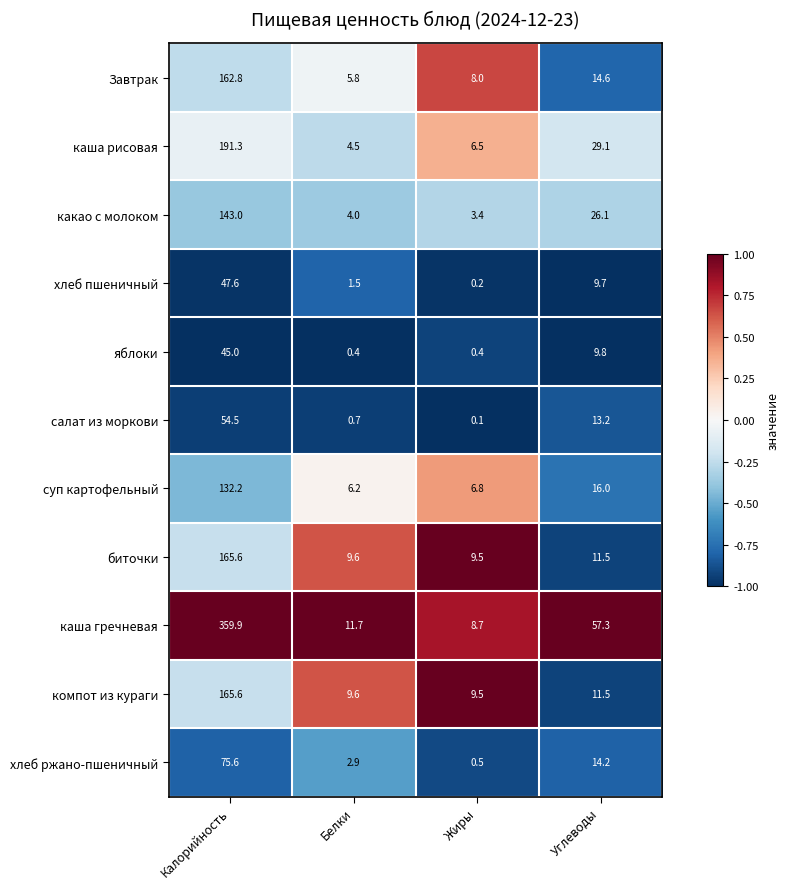

The value of каша рисовая at Углеводы is 49.2. True or false?

False